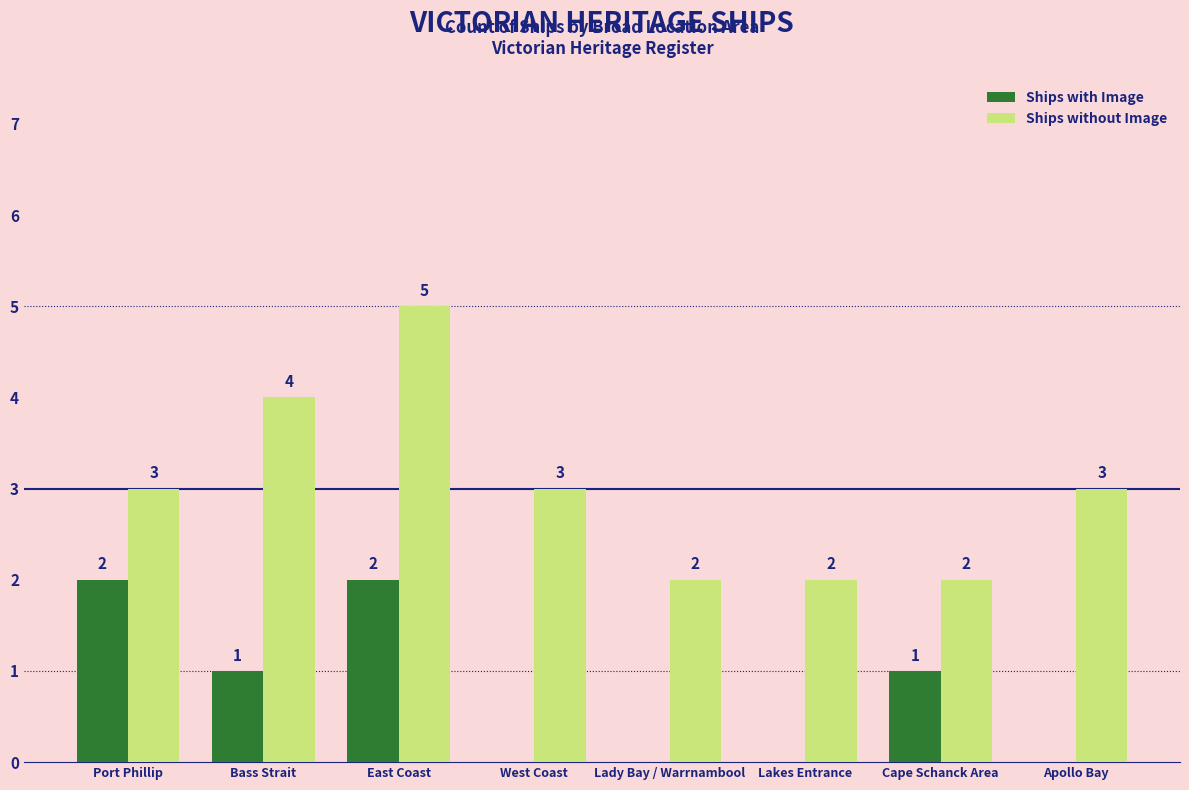

How many groups of bars are there?

8